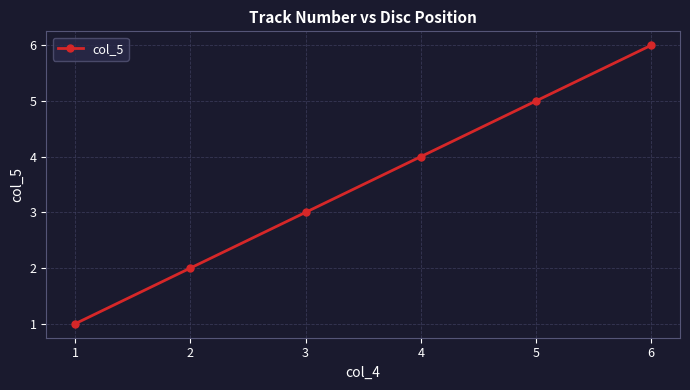

True or false: the data shows 4 at 4.

True